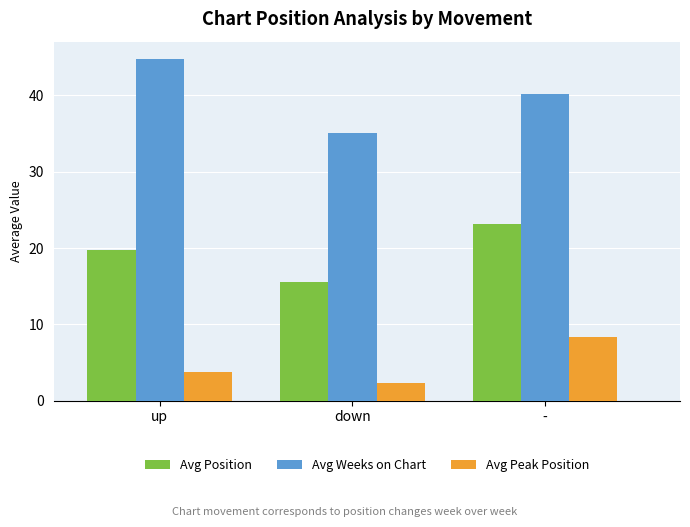

What are all the series names shown in the legend?

Avg Position, Avg Weeks on Chart, Avg Peak Position